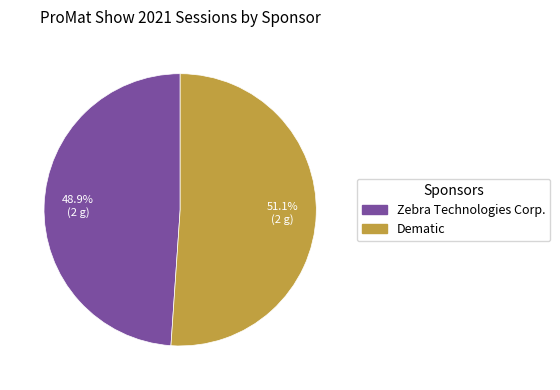

How many segments does this pie chart have?

2